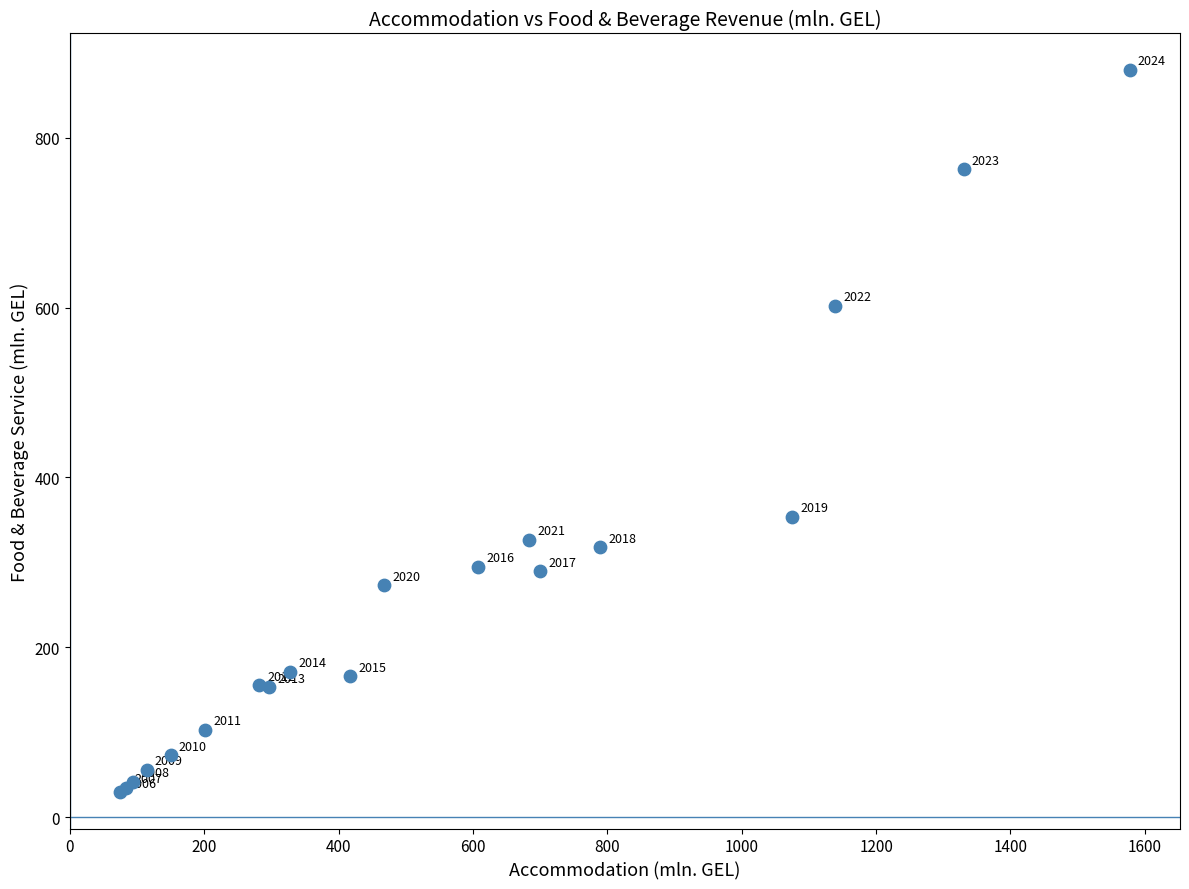

What Y value in the scatter plot is closest to 454?

353.4